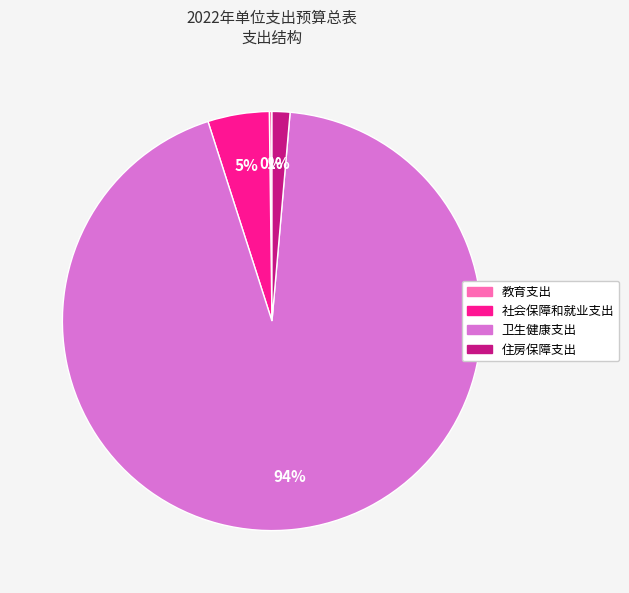

Which slice is the largest?

卫生健康支出